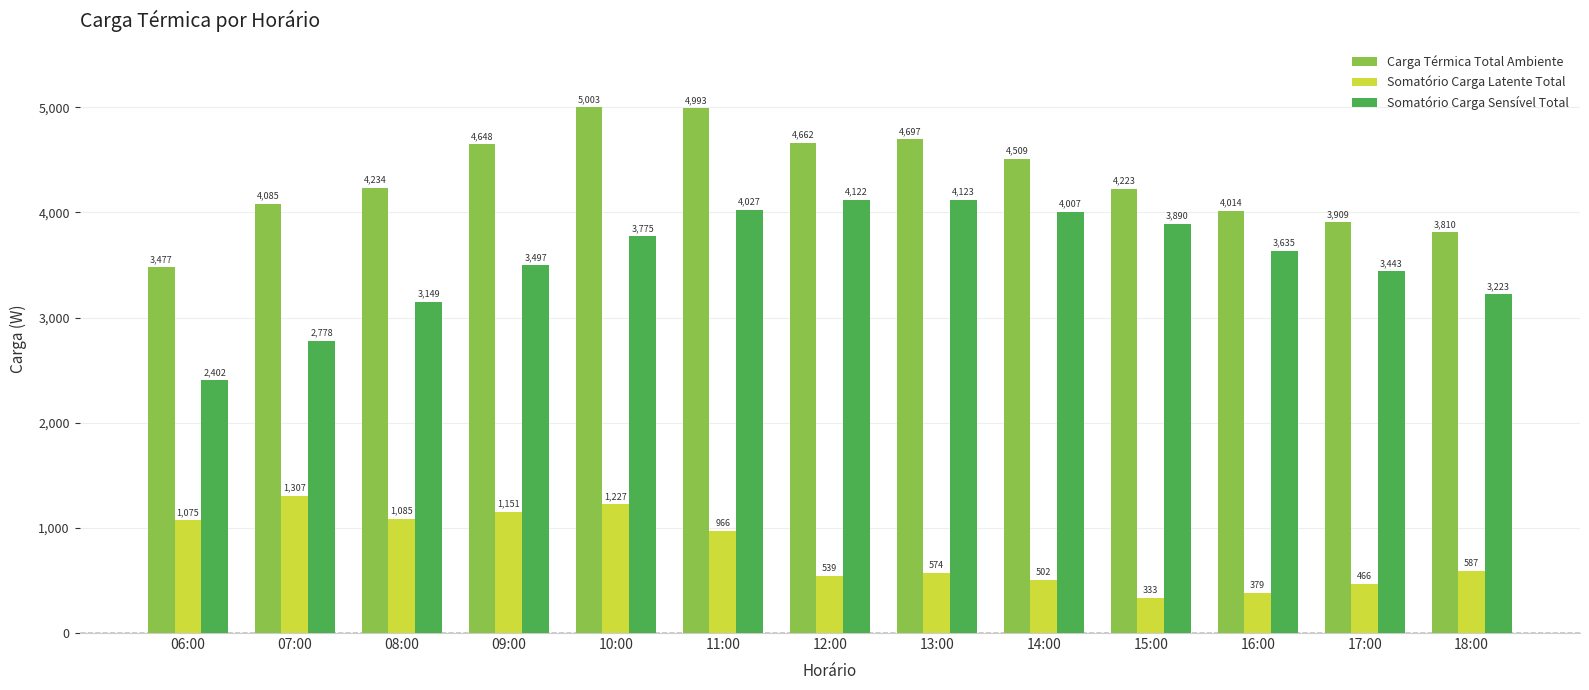

Count the number of categories in the chart.

13